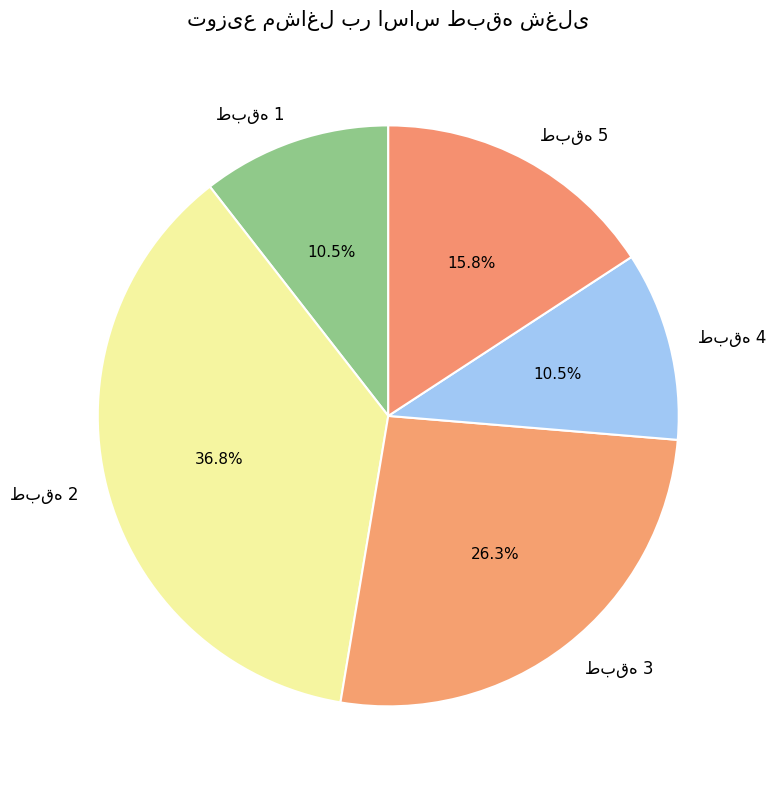

Count the number of slices in the pie.

5